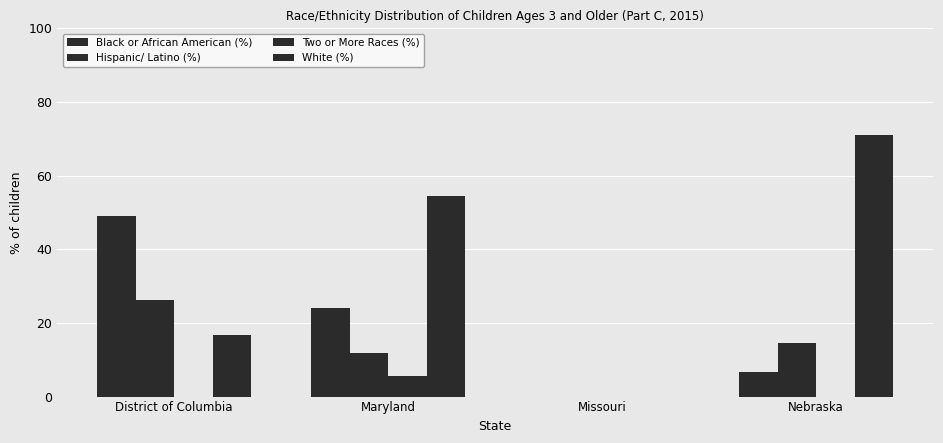

Reading right to left, list all the values displayed in this chart.

Black or African American (%): 6.7	0.0	23.9	48.9
Hispanic/ Latino (%): 14.4	0.0	12.0	26.3
Two or More Races (%): 0.0	0.0	5.5	0.0
White (%): 71.1	0.0	54.5	16.8